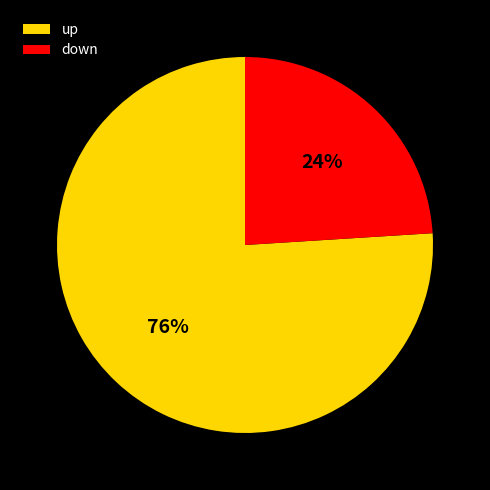

What percentage is the up slice, to the nearest percent?

76%